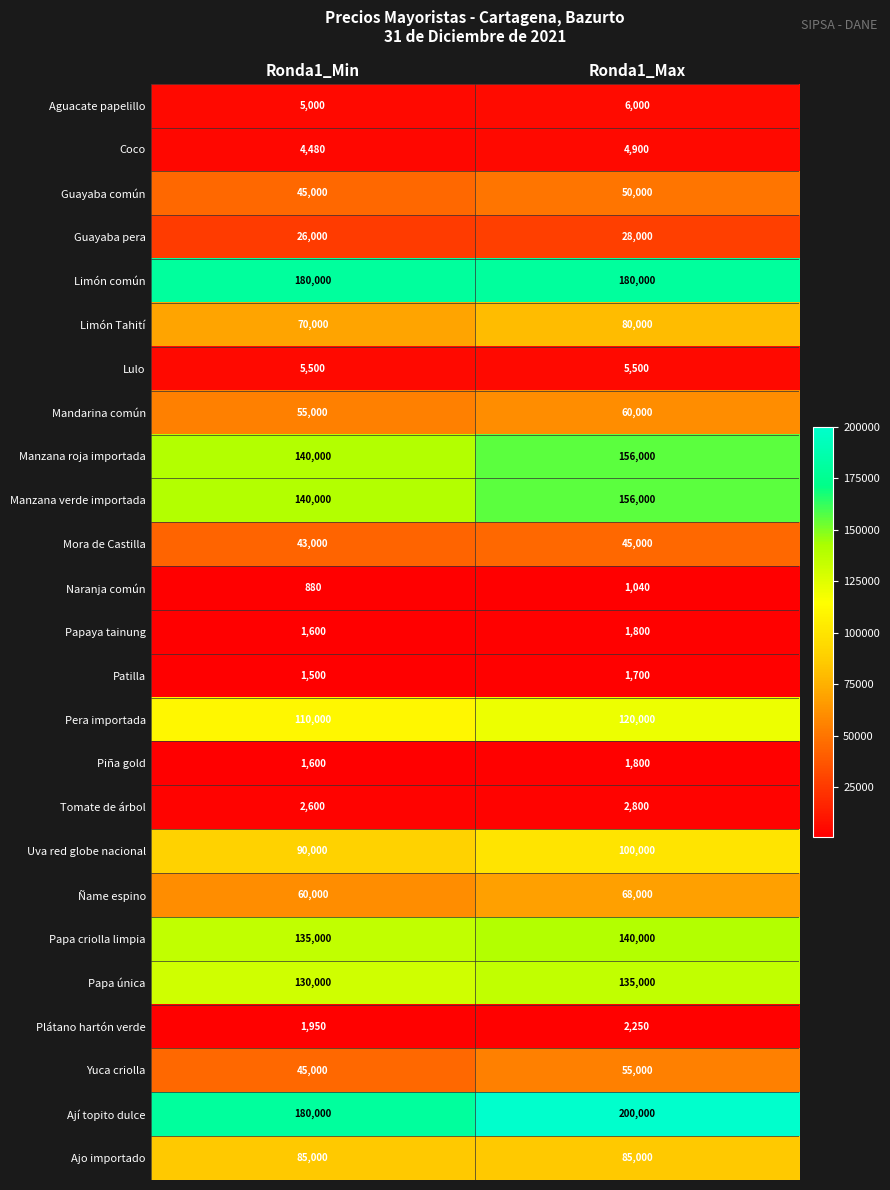

What is the spread (max minus min) of values at Ronda1_Min?

179120